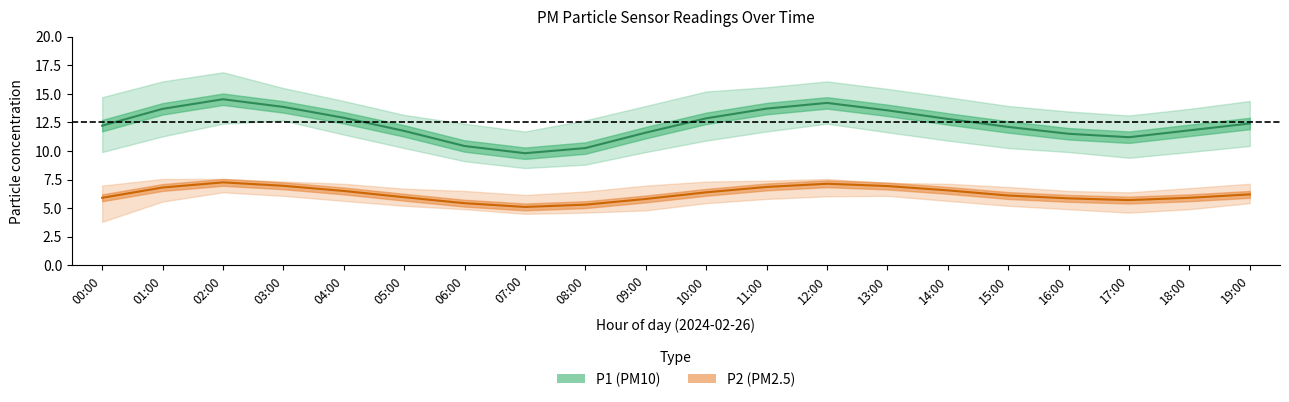

The P1_center series shows 6.9 at 04:00. True or false?

False